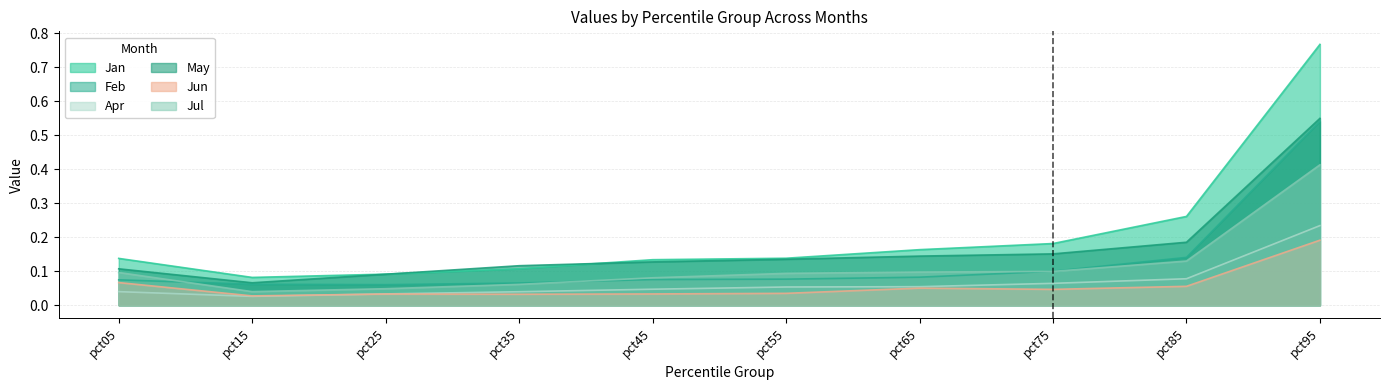

Reading left to right, extract all data points from this chart.

Jan: pct05=0.1	pct15=0.1	pct25=0.1	pct35=0.1	pct45=0.1	pct55=0.1	pct65=0.2	pct75=0.2	pct85=0.3	pct95=0.8
Feb: pct05=0.1	pct15=0.1	pct25=0.1	pct35=0.1	pct45=0.1	pct55=0.1	pct65=0.1	pct75=0.1	pct85=0.1	pct95=0.5
Apr: pct05=0.0	pct15=0.0	pct25=0.0	pct35=0.0	pct45=0.0	pct55=0.1	pct65=0.1	pct75=0.1	pct85=0.1	pct95=0.2
May: pct05=0.1	pct15=0.1	pct25=0.1	pct35=0.1	pct45=0.1	pct55=0.1	pct65=0.1	pct75=0.2	pct85=0.2	pct95=0.6
Jun: pct05=0.1	pct15=0.0	pct25=0.0	pct35=0.0	pct45=0.0	pct55=0.0	pct65=0.1	pct75=0.0	pct85=0.1	pct95=0.2
Jul: pct05=0.1	pct15=0.0	pct25=0.0	pct35=0.1	pct45=0.1	pct55=0.1	pct65=0.1	pct75=0.1	pct85=0.1	pct95=0.4